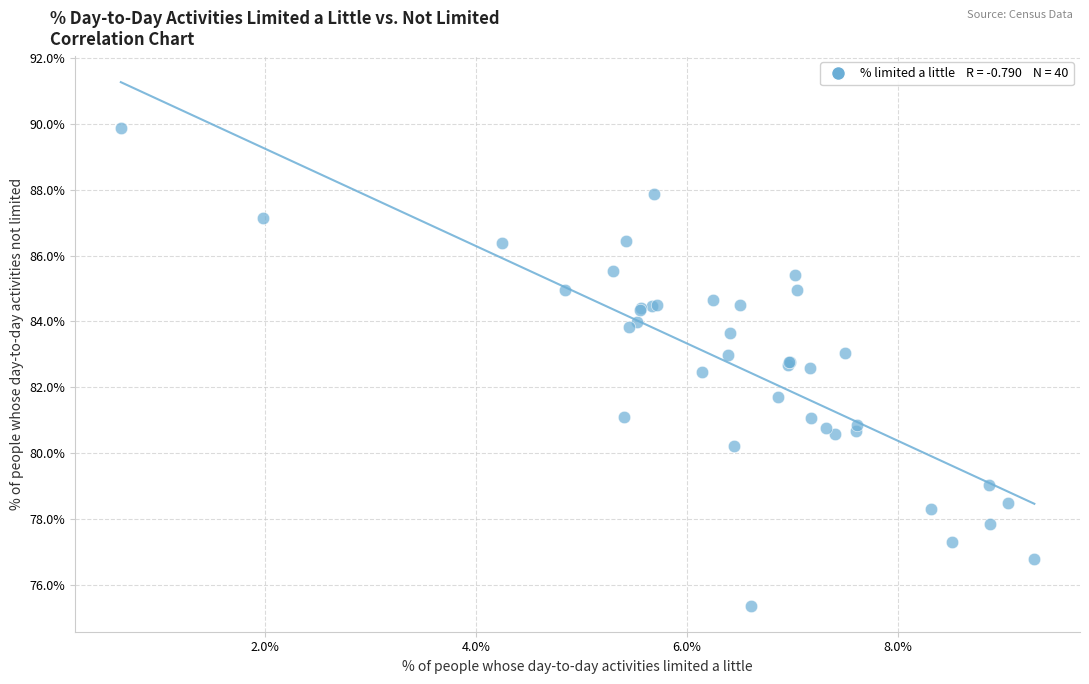

What Y value in the scatter plot is closest to 82?

81.7